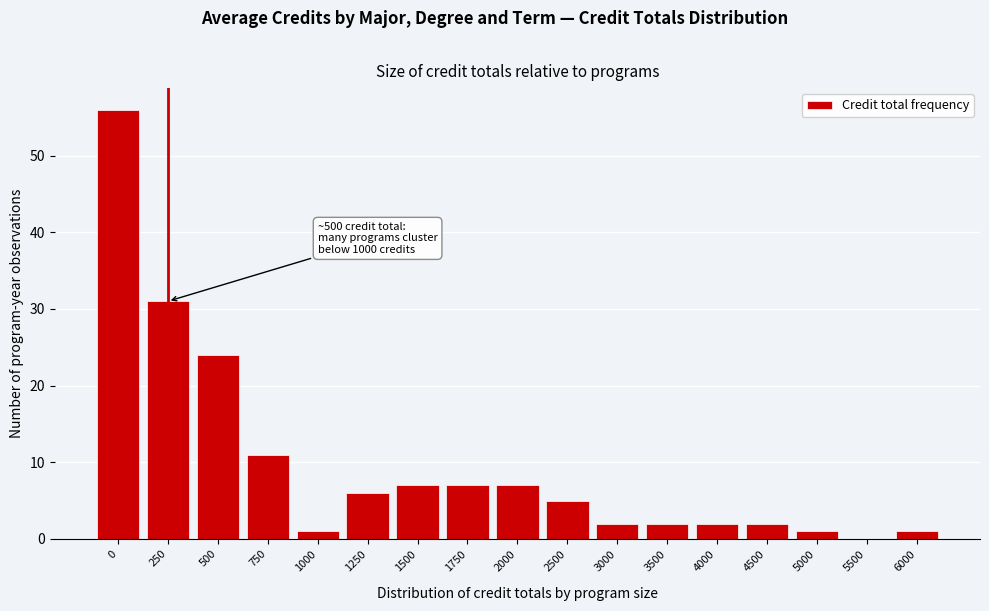

Reading left to right, what are all the values shown in this chart?

0=56	250=31	500=24	750=11	1000=1	1250=6	1500=7	1750=7	2000=7	2500=5	3000=2	3500=2	4000=2	4500=2	5000=1	5500=0	6000=1